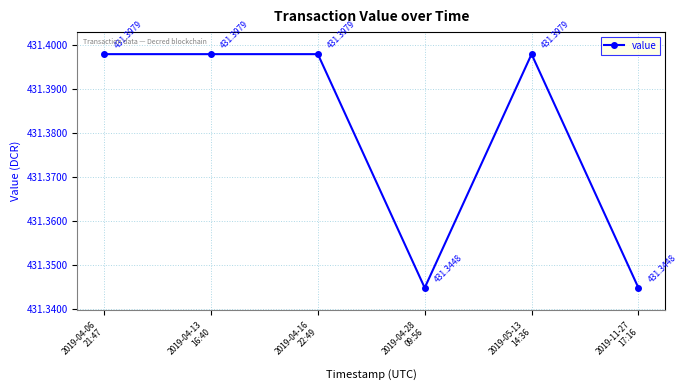

How many points are lower than both their immediate neighbors (excluding endpoints)?

1